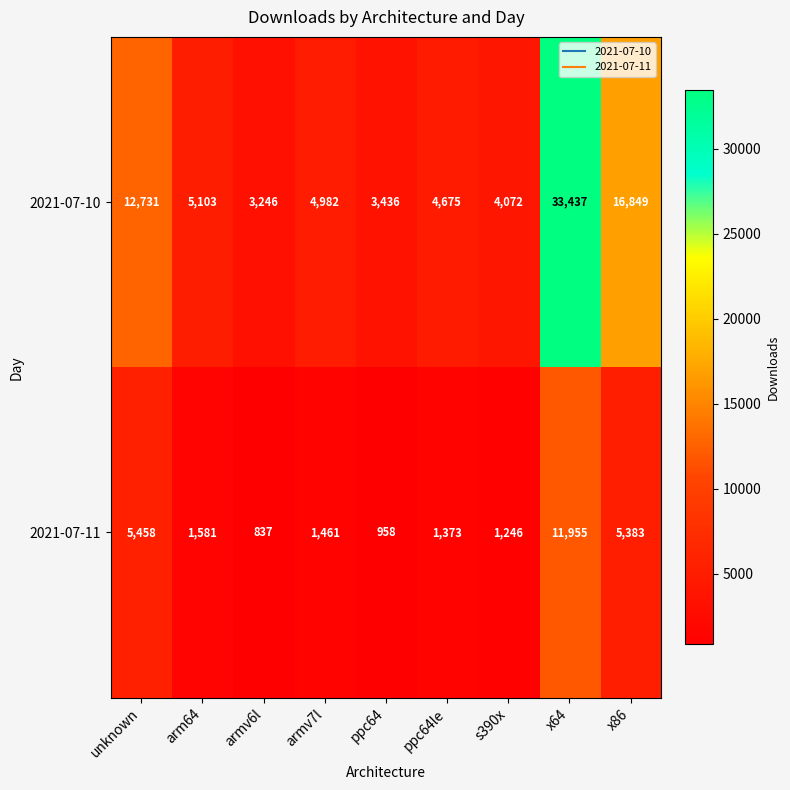

What is the difference between the 2021-07-11 values at armv6l and arm64?

744